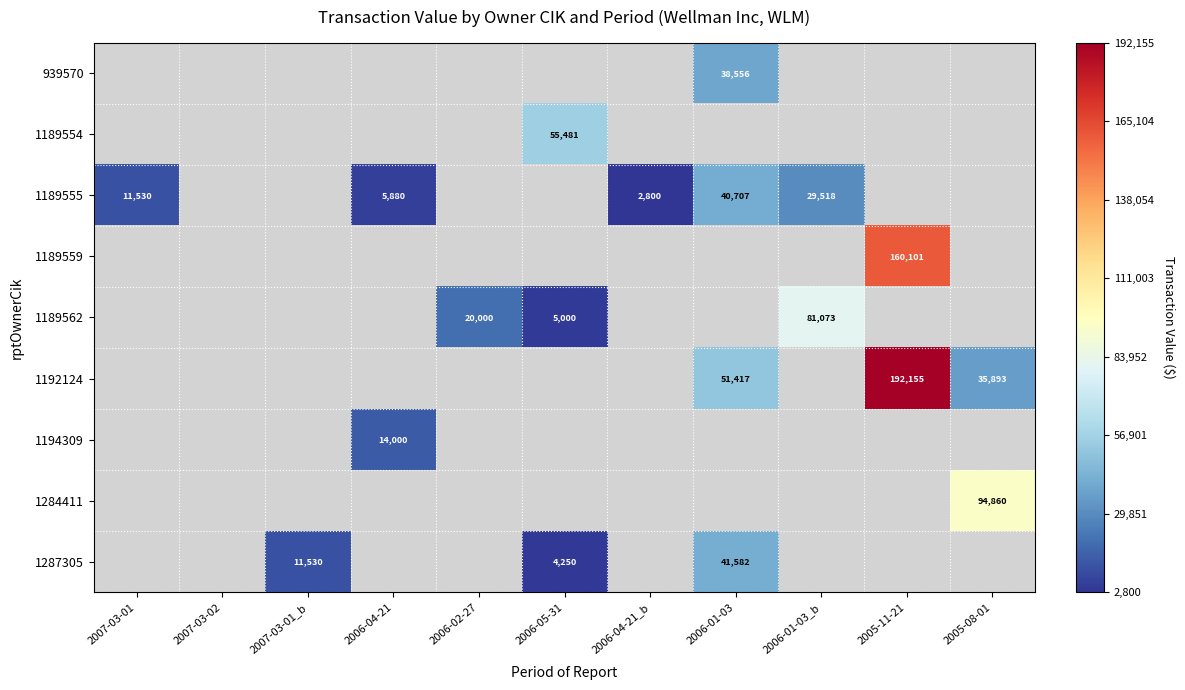

True or false: 1189555 has a value of 29518 at 2006-01-03_b.

True